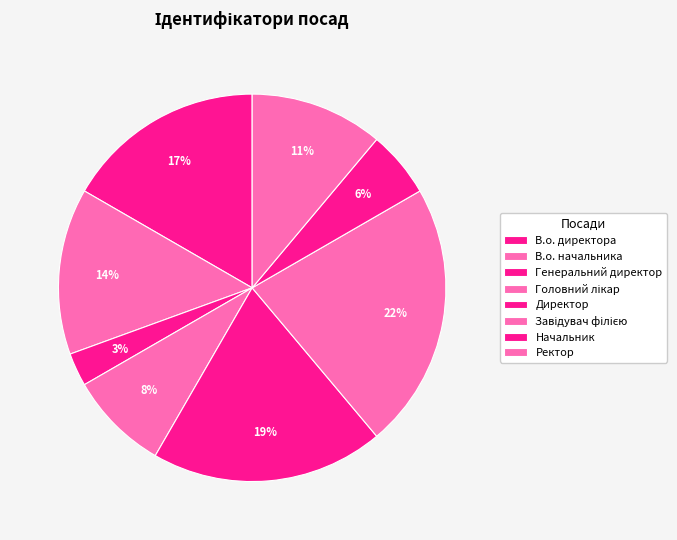

To the nearest percent, what portion does Ректор represent?

11%